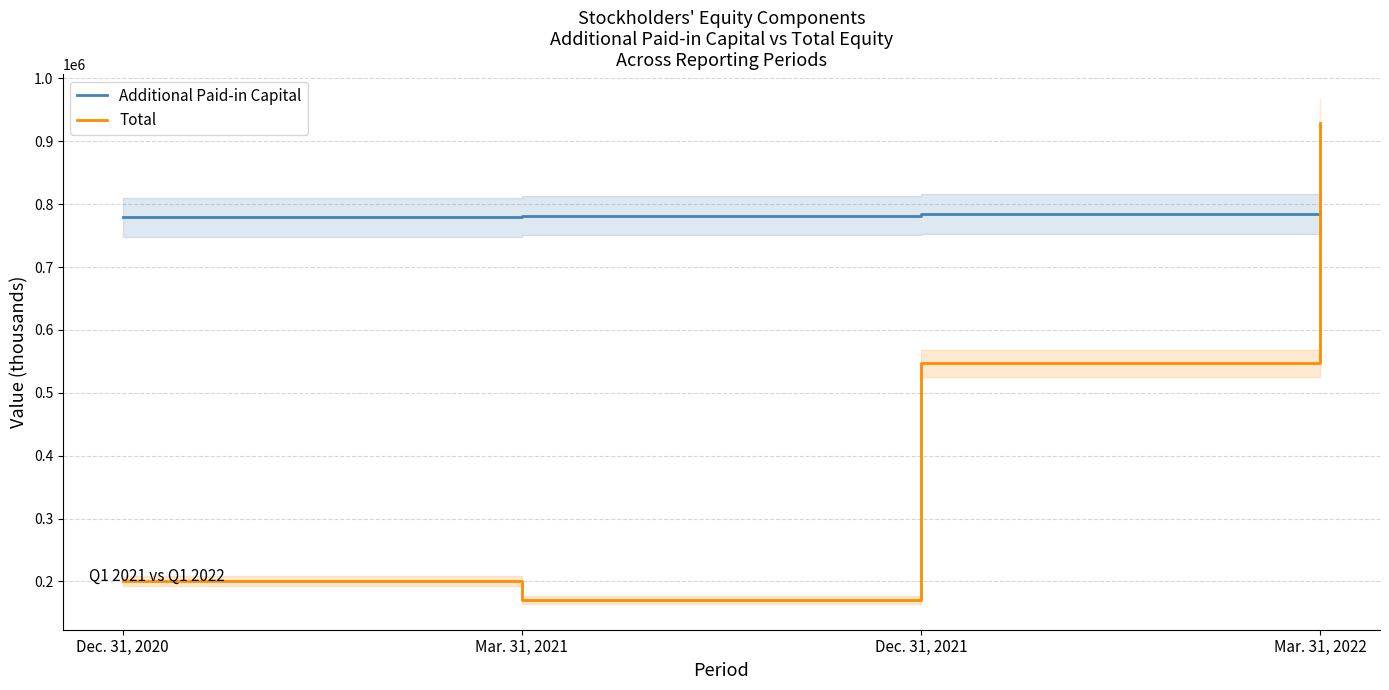

How many values in the Additional Paid-in Capital series are below 784743?

2